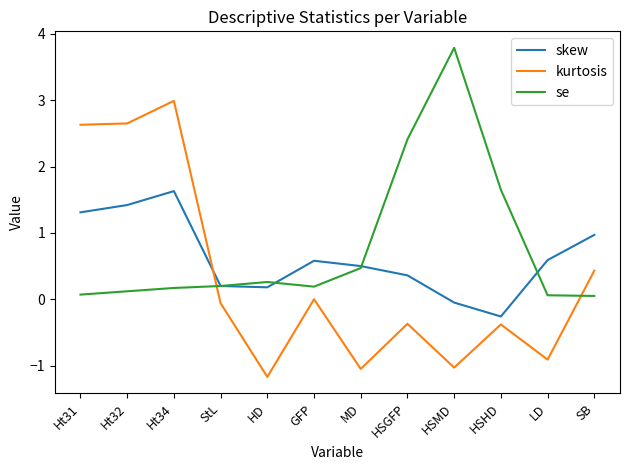

Rank the series by their maximum value, from lowest to highest.

skew, kurtosis, se